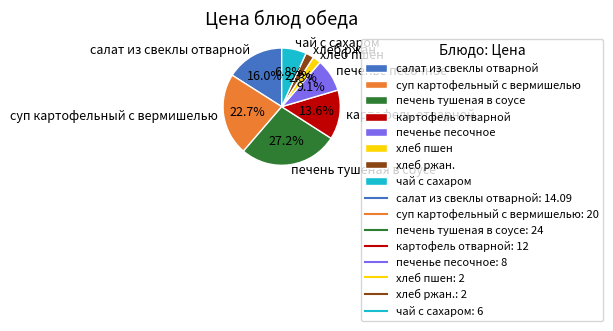

Which has a higher value, хлеб пшен or печенье песочное?

печенье песочное